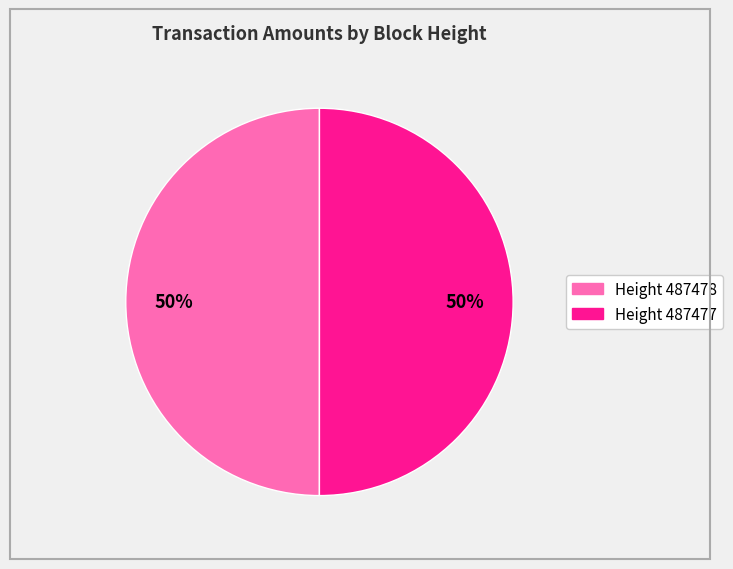

Count the number of slices in the pie.

2